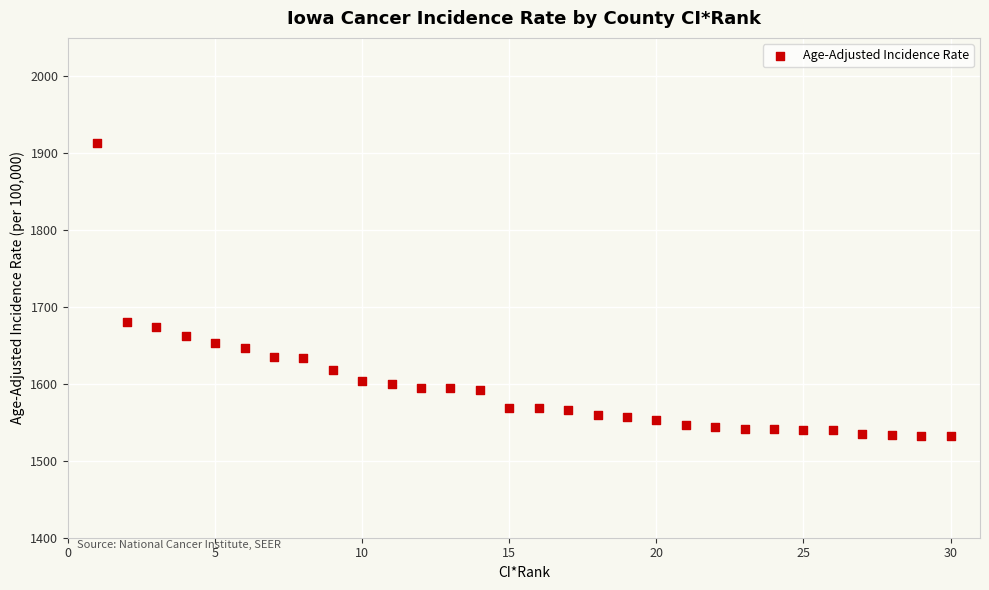

What Y value in the scatter plot is closest to 1722?

1680.2